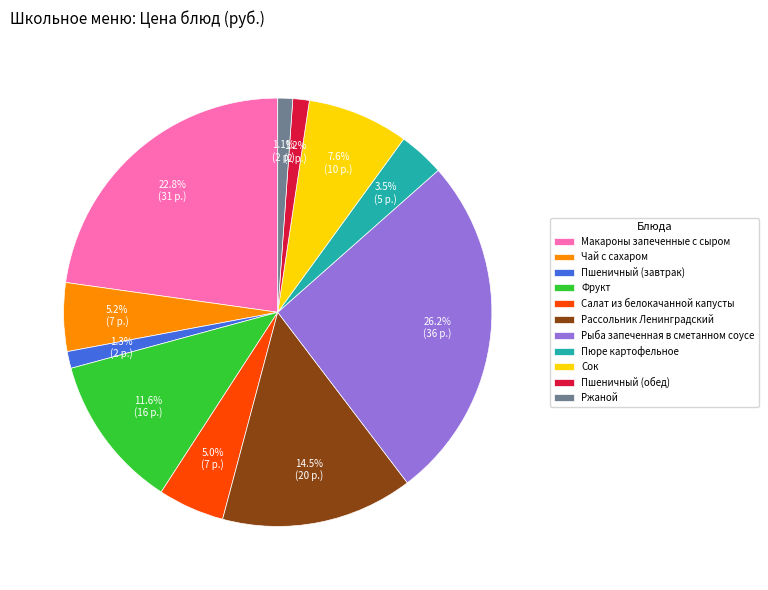

Which has a higher value, Чай с сахаром or Сок?

Сок